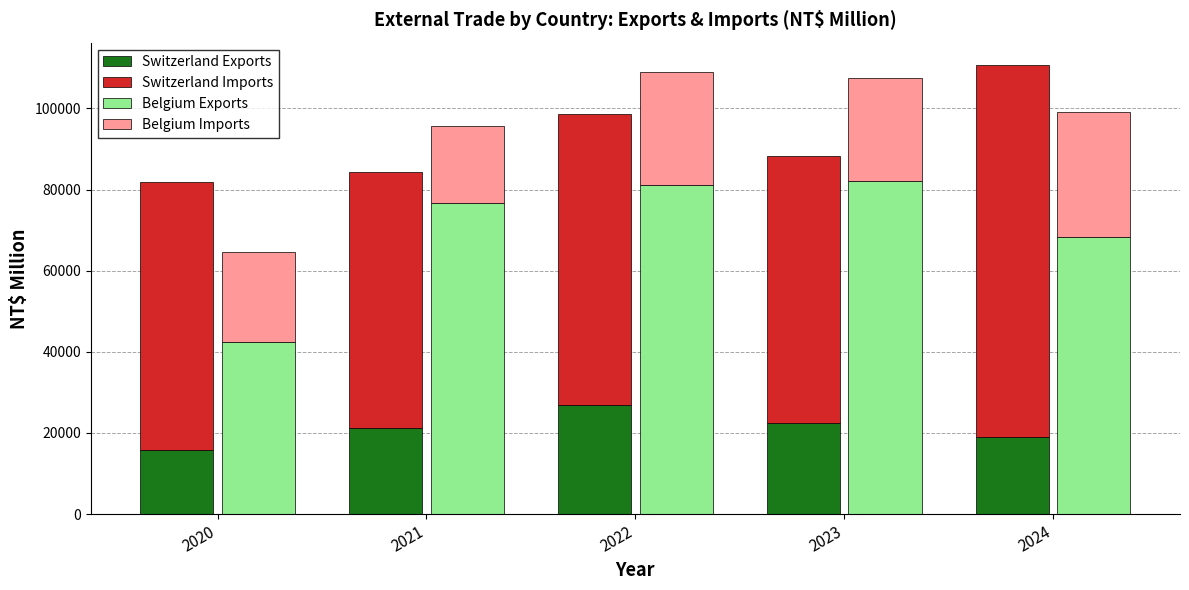

At which category does the chart reach its minimum across all series?

2020